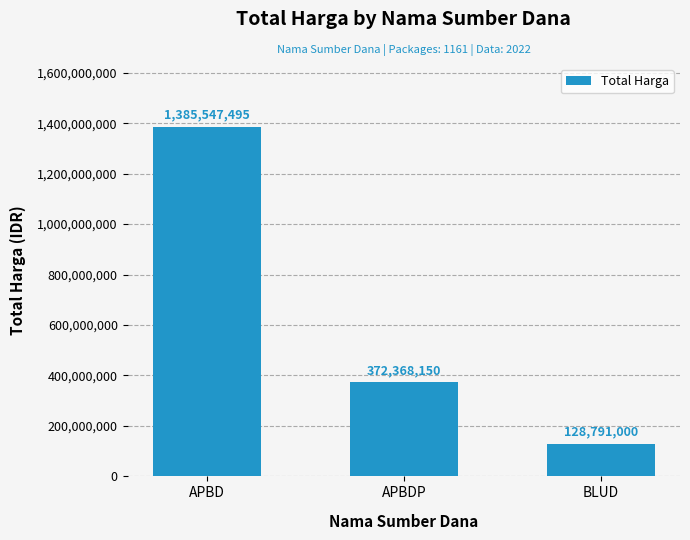

What is the approximate value at APBDP, to the nearest 50?

372368150